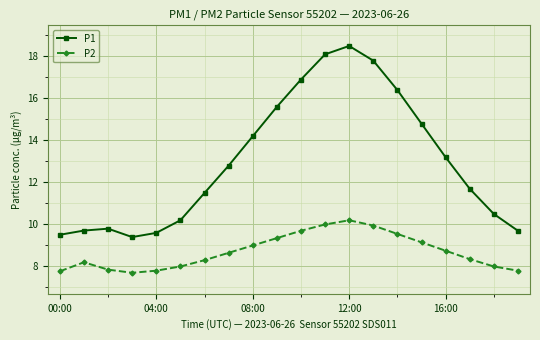

What is the average value of the P2 series?

8.7